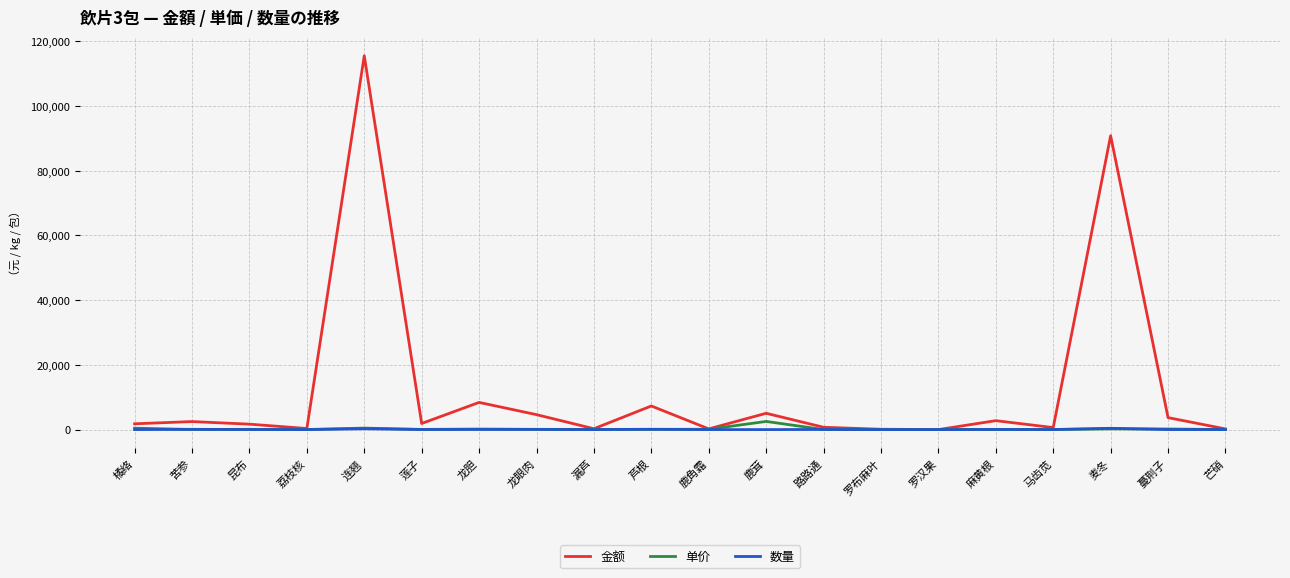

What is the maximum value shown in the chart?

115500